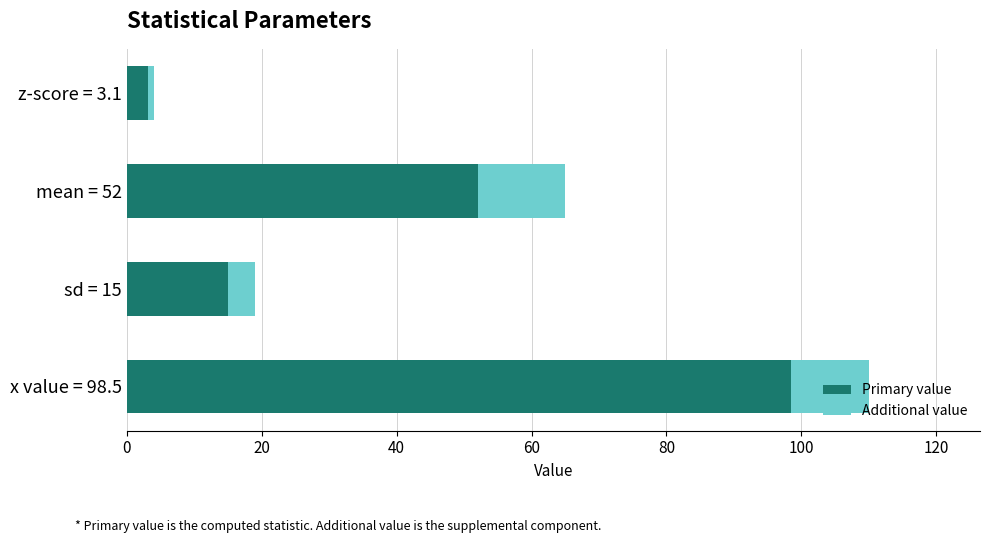

At which label does Primary value reach its peak?

x value = 98.5